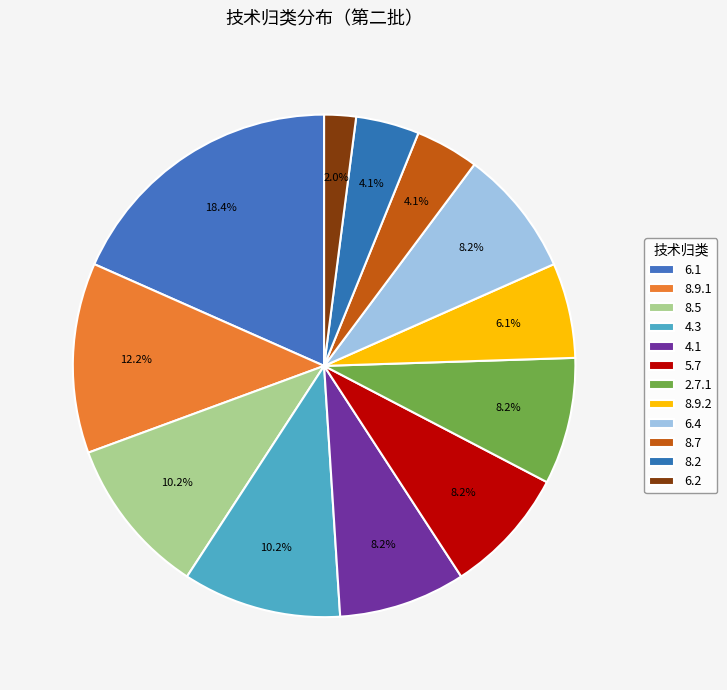

What is the ratio of the value at 4.3 to the value at 6.1?

0.6